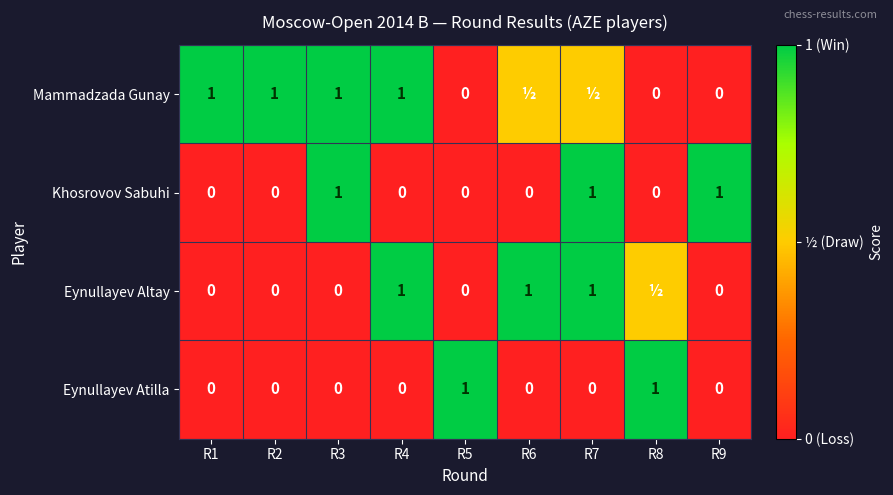

Count the Khosrovov Sabuhi values in the range 0 to 1.

9